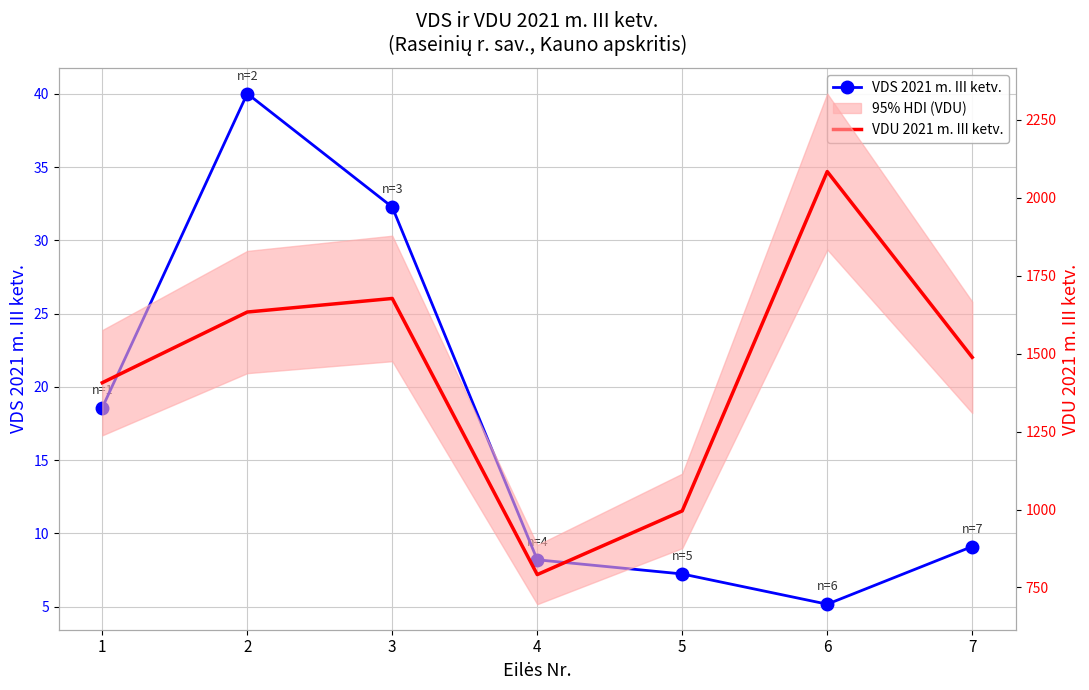

What is the difference between the maximum and second lowest values in the VDU 2021 m. III ketv. series?

1088.4